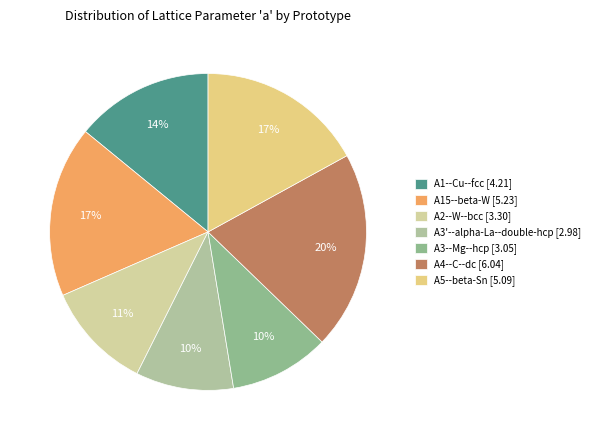

Which has a higher value, A3'--alpha-La--double-hcp or A4--C--dc?

A4--C--dc